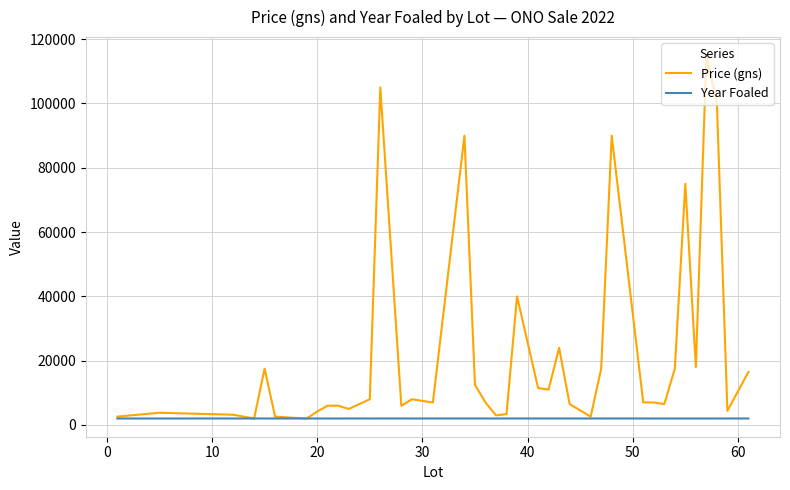

List the series in order of their peak value, lowest first.

Year Foaled, Price (gns)